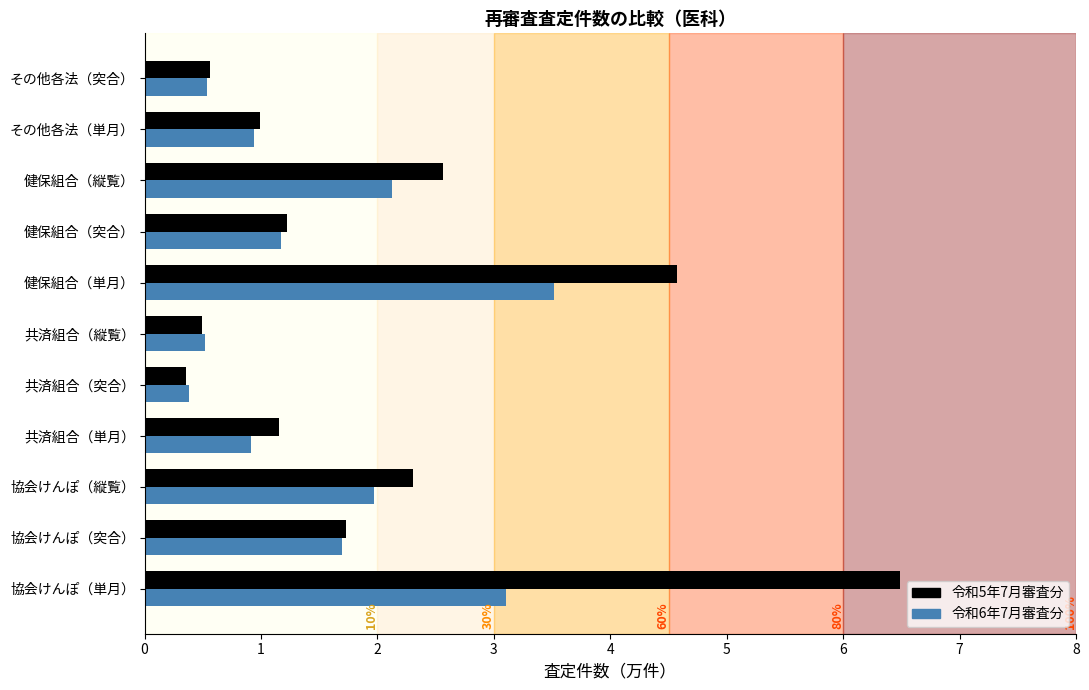

Read the 令和6年7月審査分 value at 共済組合（単月）.

0.9